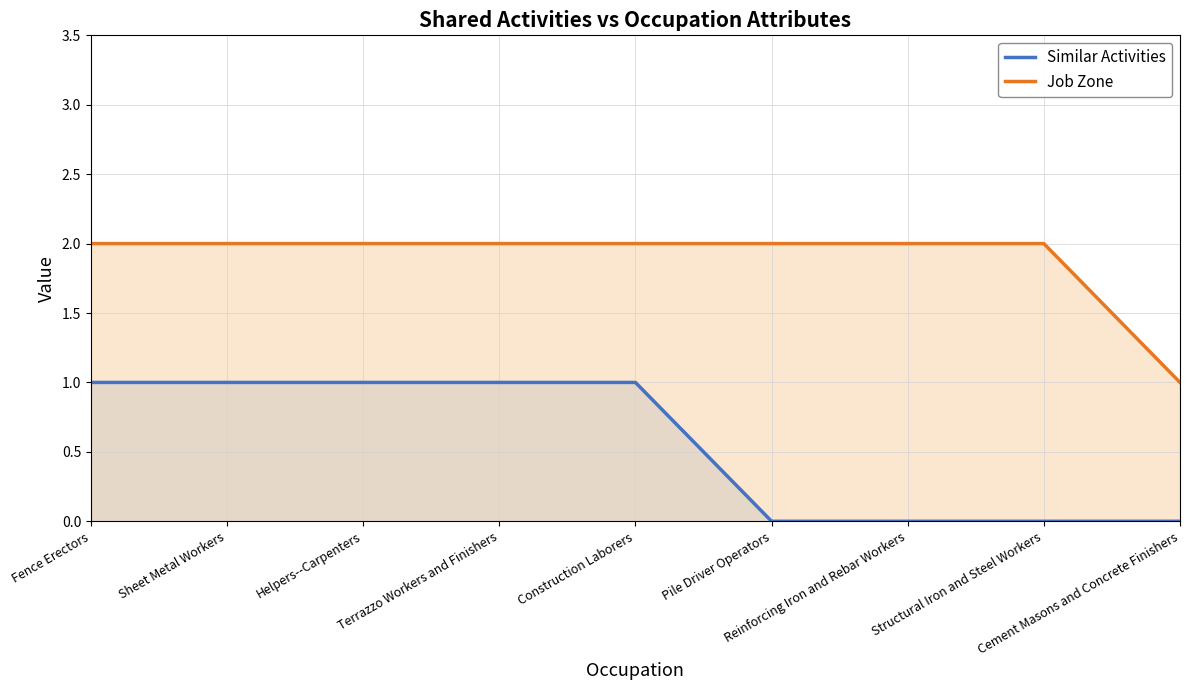

Between Structural Iron and Steel Workers and Pile Driver Operators, which is larger?

Structural Iron and Steel Workers